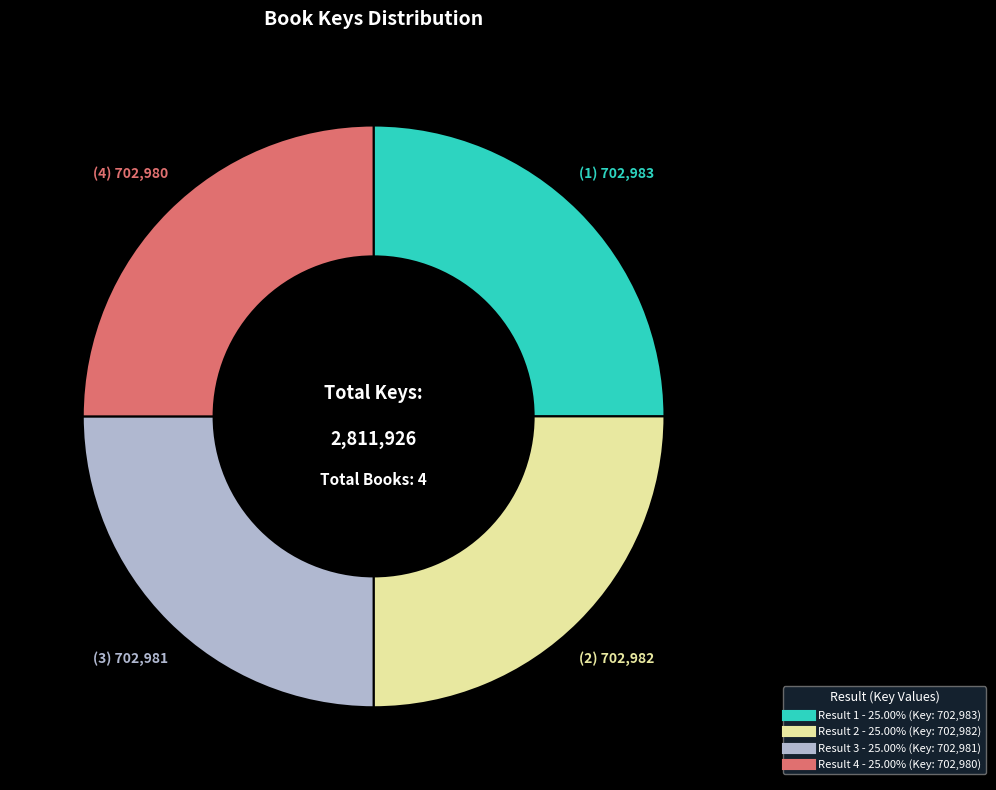

How many slices are in this pie chart?

4